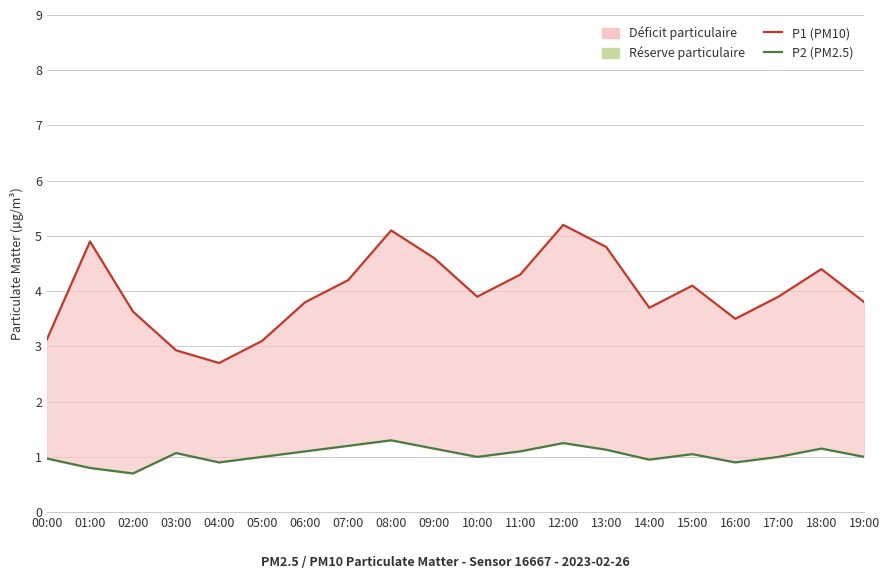

What is the label of the 20th point from the left?

19:00